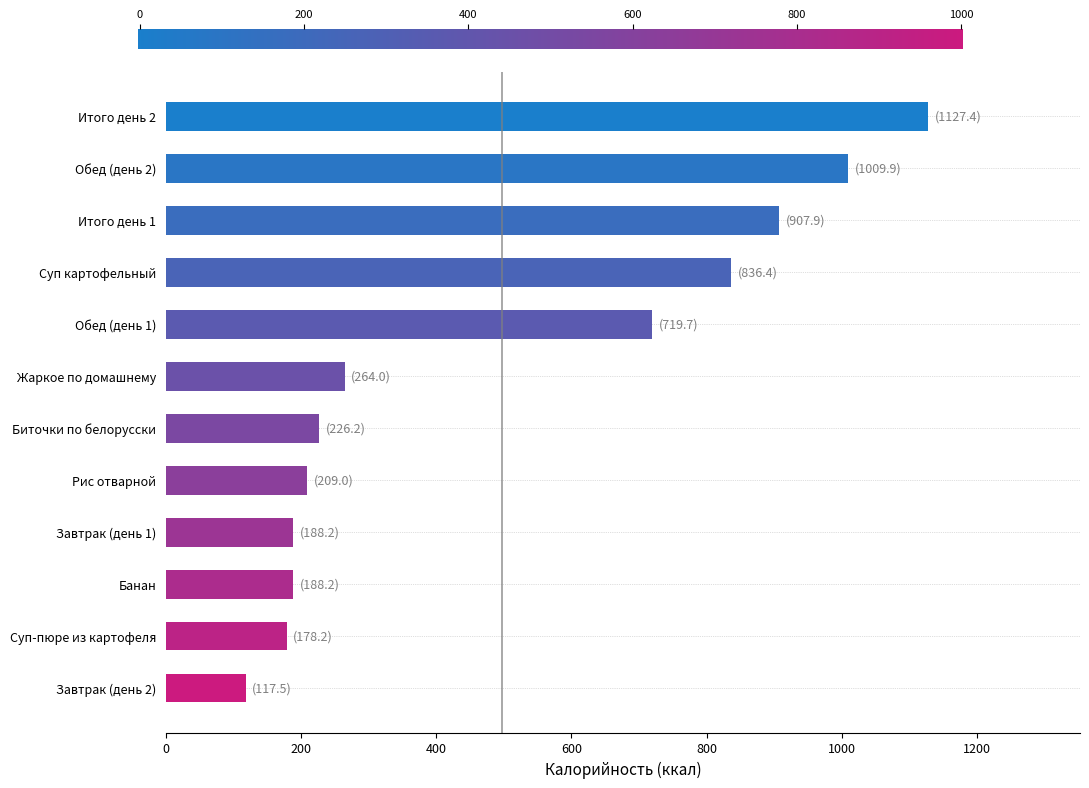

What is the smallest value displayed?

117.5